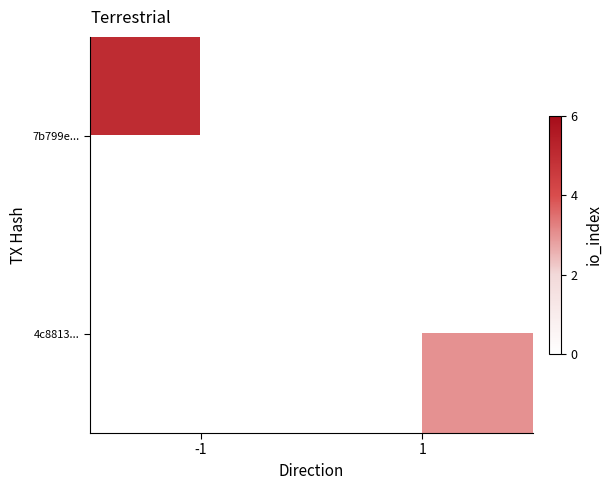

What value does the 4c8813... series have at 1?

3.0